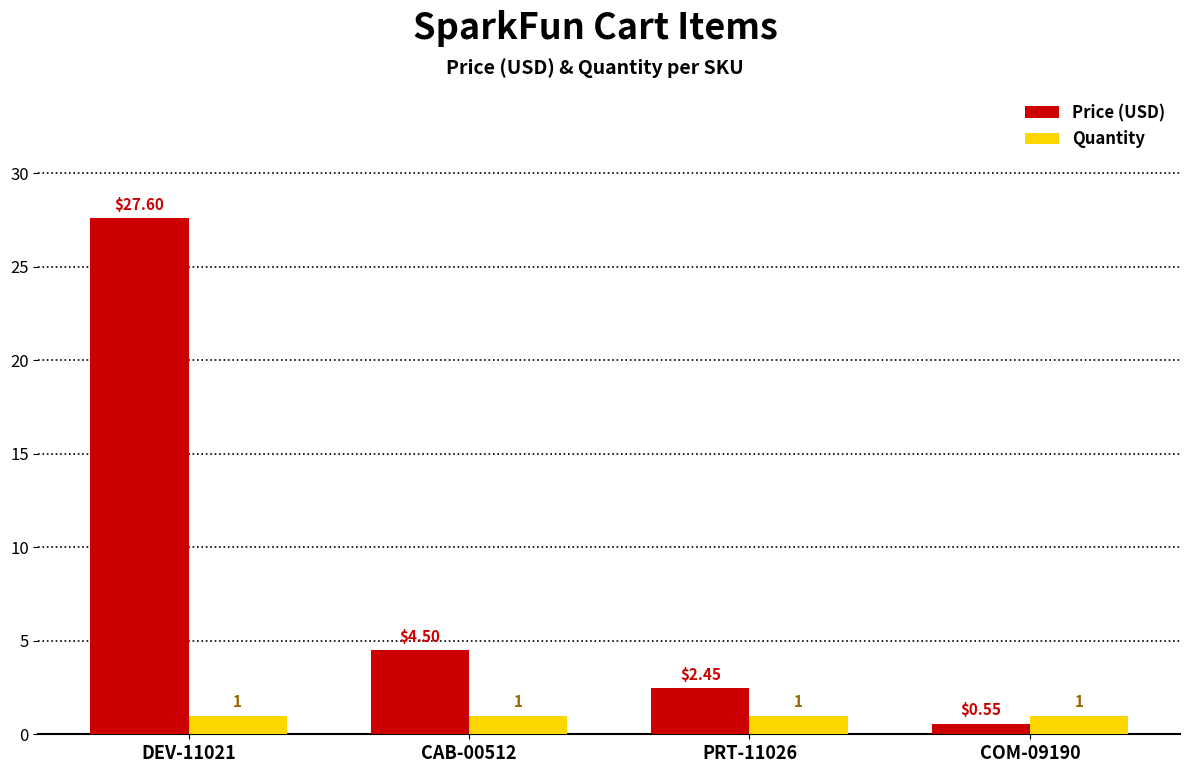

Which series changed the most between DEV-11021 and PRT-11026?

Price (USD)